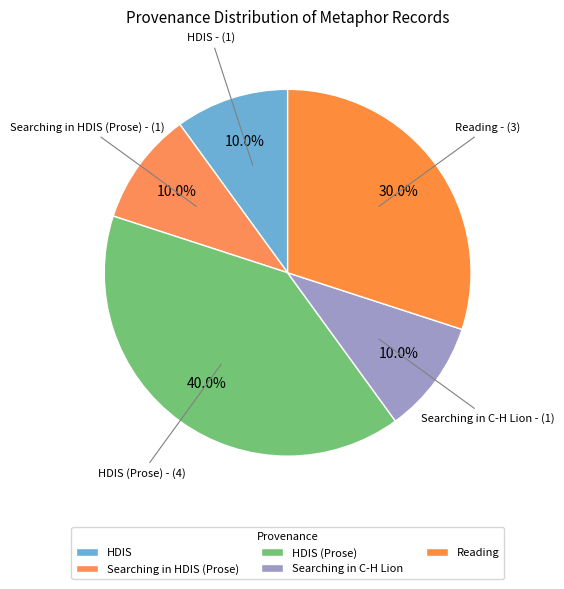

Approximately how many times larger is the value at Reading compared to HDIS (Prose)?

0.8